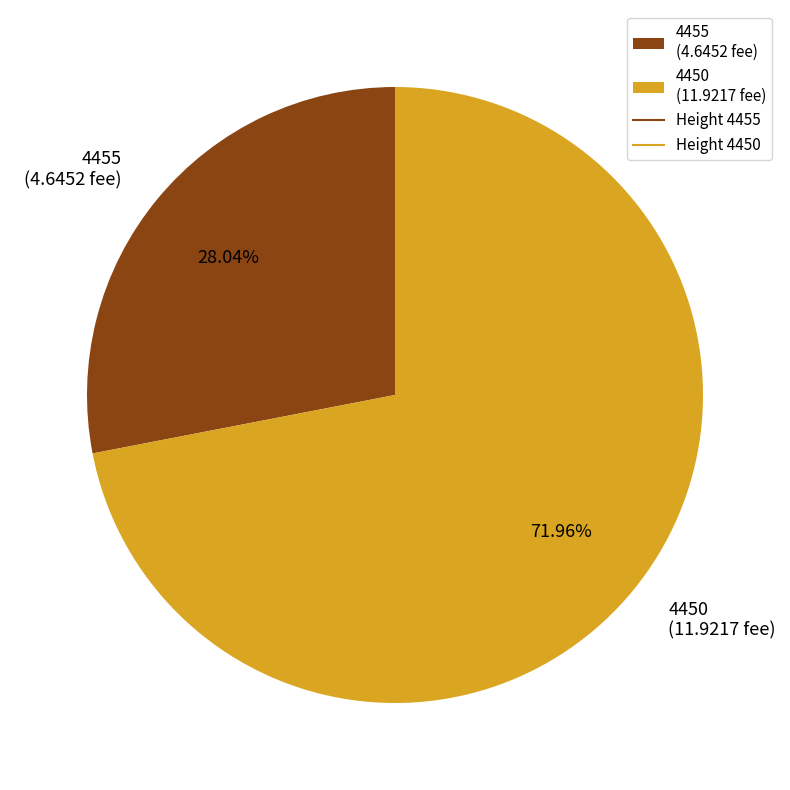

Is it true that 4450 is 63% of the pie?

False